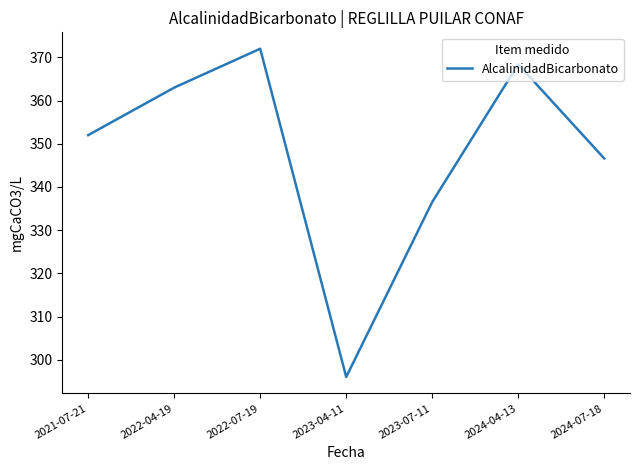

List the labels in order of value, smallest first.

2023-04-11, 2023-07-11, 2024-07-18, 2021-07-21, 2022-04-19, 2024-04-13, 2022-07-19